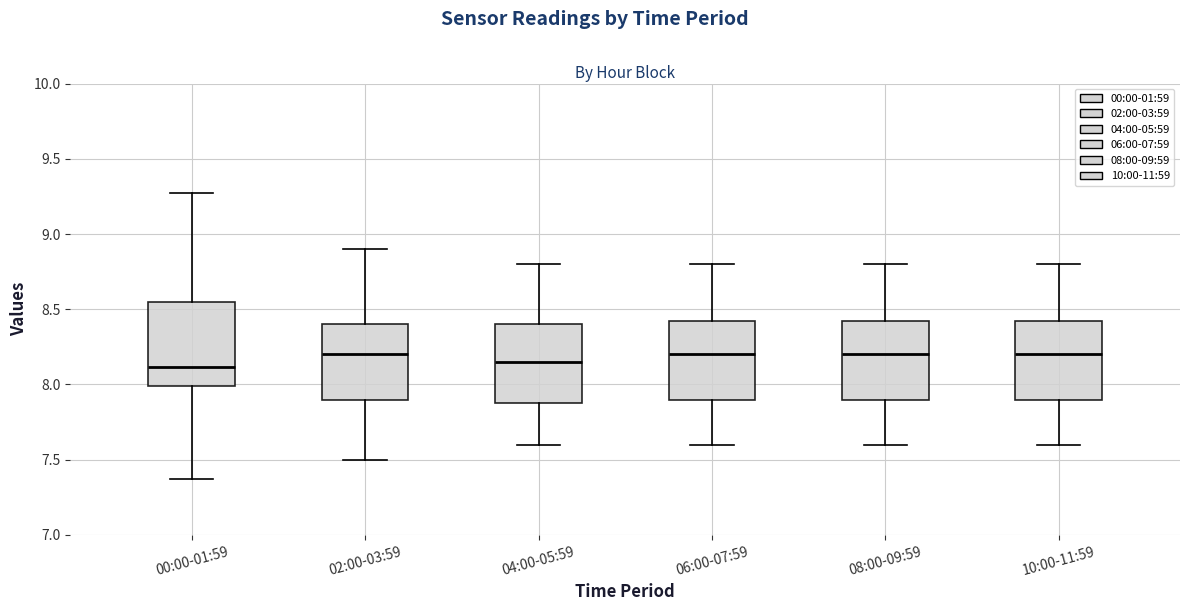

Reading left to right, transcribe this box plot: for each box, give where its median line is, the range the box spans, and where its two whiskers end, as read against the y-axis. The values are not printed on the chart, so give them approximately, as read against the axis.

00:00-01:59: median 8.10, box 8.00 to 8.55, whiskers 7.35 to 9.25
02:00-03:59: median 8.20, box 7.90 to 8.40, whiskers 7.50 to 8.90
04:00-05:59: median 8.15, box 7.90 to 8.40, whiskers 7.60 to 8.80
06:00-07:59: median 8.20, box 7.90 to 8.45, whiskers 7.60 to 8.80
08:00-09:59: median 8.20, box 7.90 to 8.45, whiskers 7.60 to 8.80
10:00-11:59: median 8.20, box 7.90 to 8.45, whiskers 7.60 to 8.80